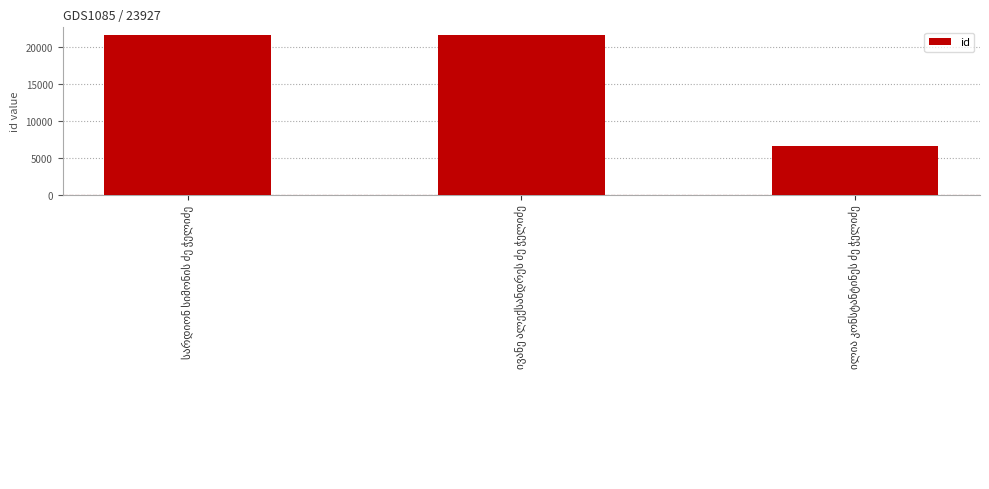

What is the sum of all values?

49829